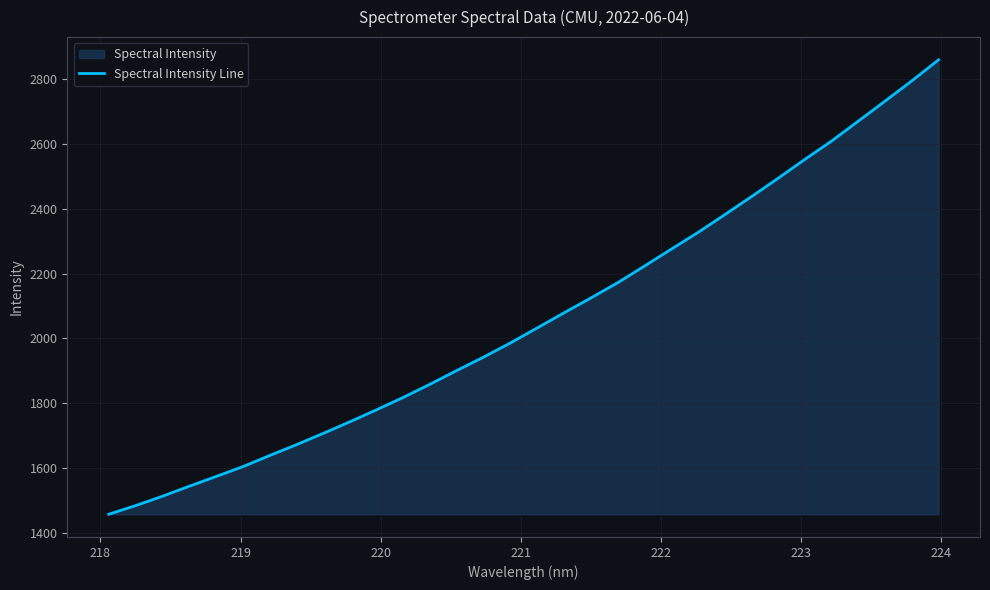

What is the minimum value shown in the chart?

1458.4